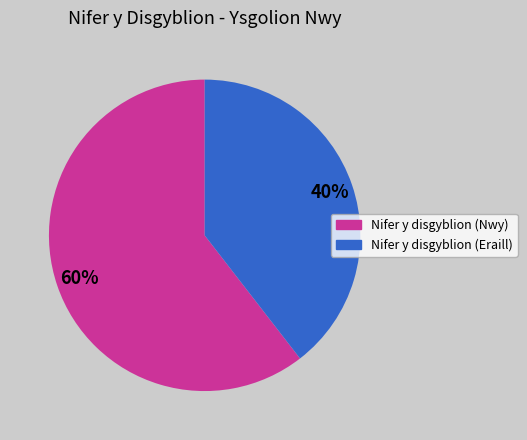

To the nearest percent, what is the average slice percentage?

50%